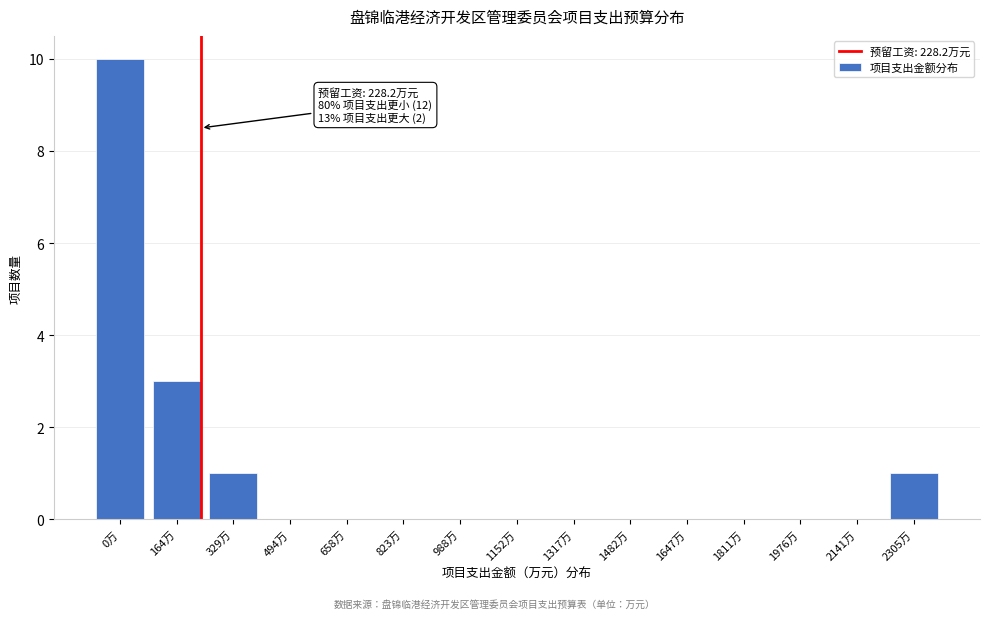

Reading left to right, list all the values displayed in this chart.

0万=10	164万=3	329万=1	494万=0	658万=0	823万=0	988万=0	1152万=0	1317万=0	1482万=0	1647万=0	1811万=0	1976万=0	2141万=0	2305万=1